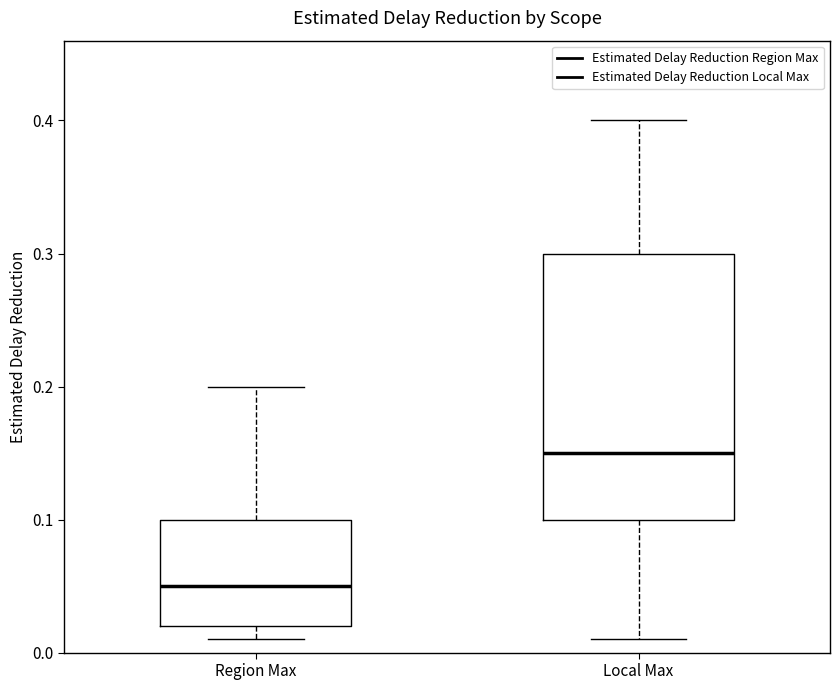

Where is the lower edge of the box for Region Max on the y-axis? The values are not printed on the chart, so give them approximately, as read against the axis.

0.02